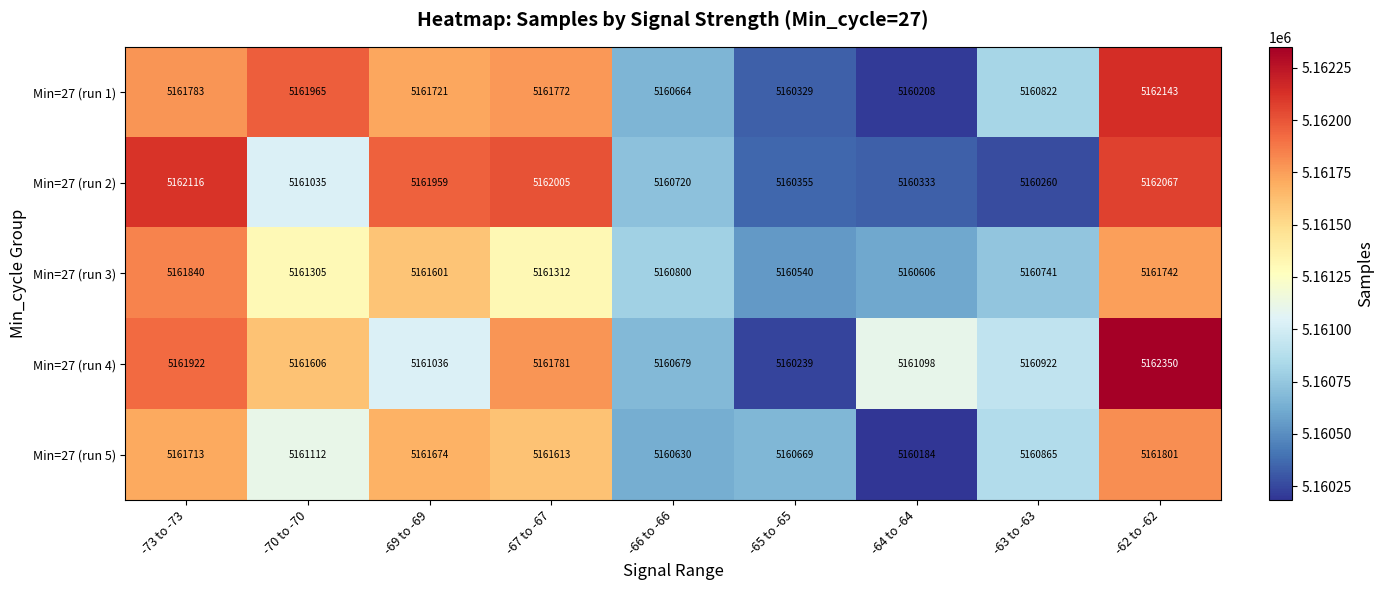

What is the maximum value shown in the chart?

5162350.4